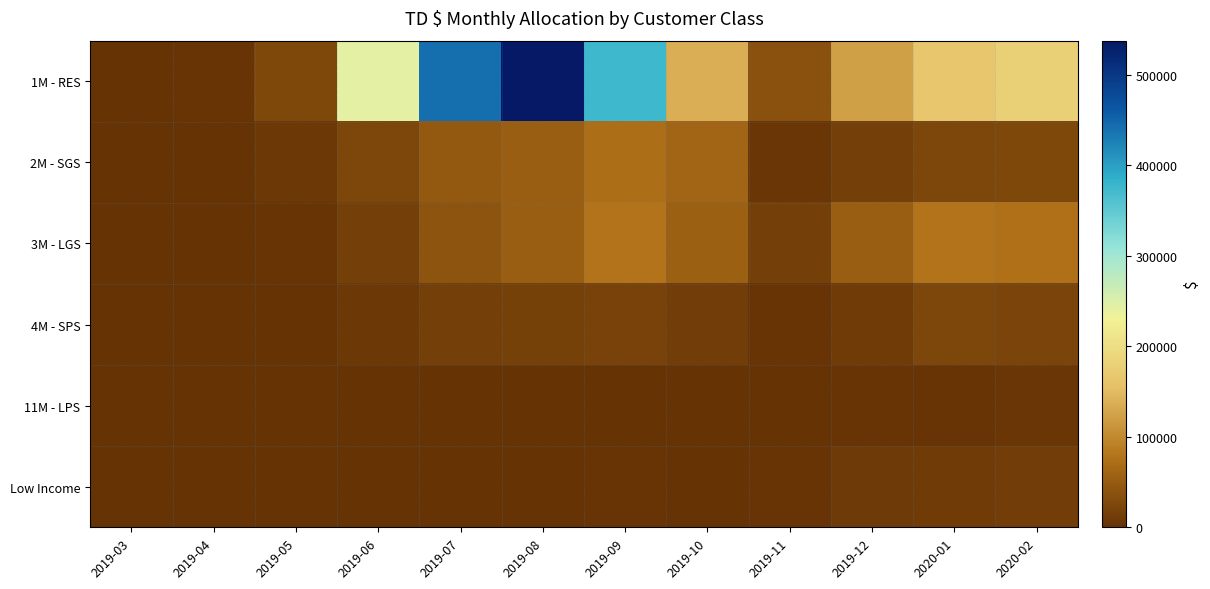

Rank the series at 2019-09 from lowest to highest value.

11M - LPS, Low Income, 4M - SPS, 2M - SGS, 3M - LGS, 1M - RES